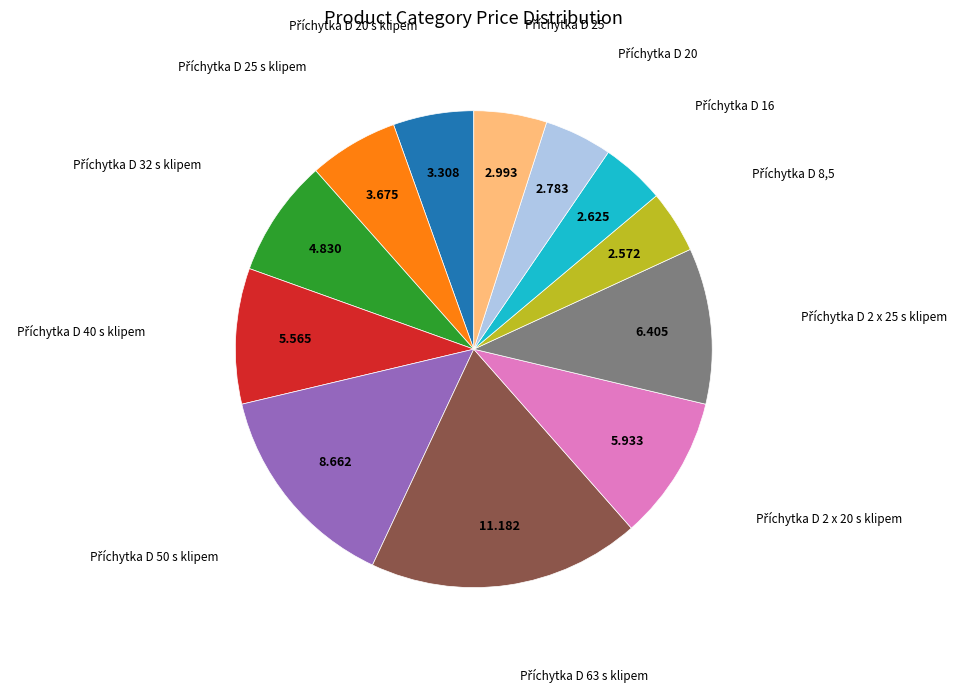

Does any single category account for the majority?

No